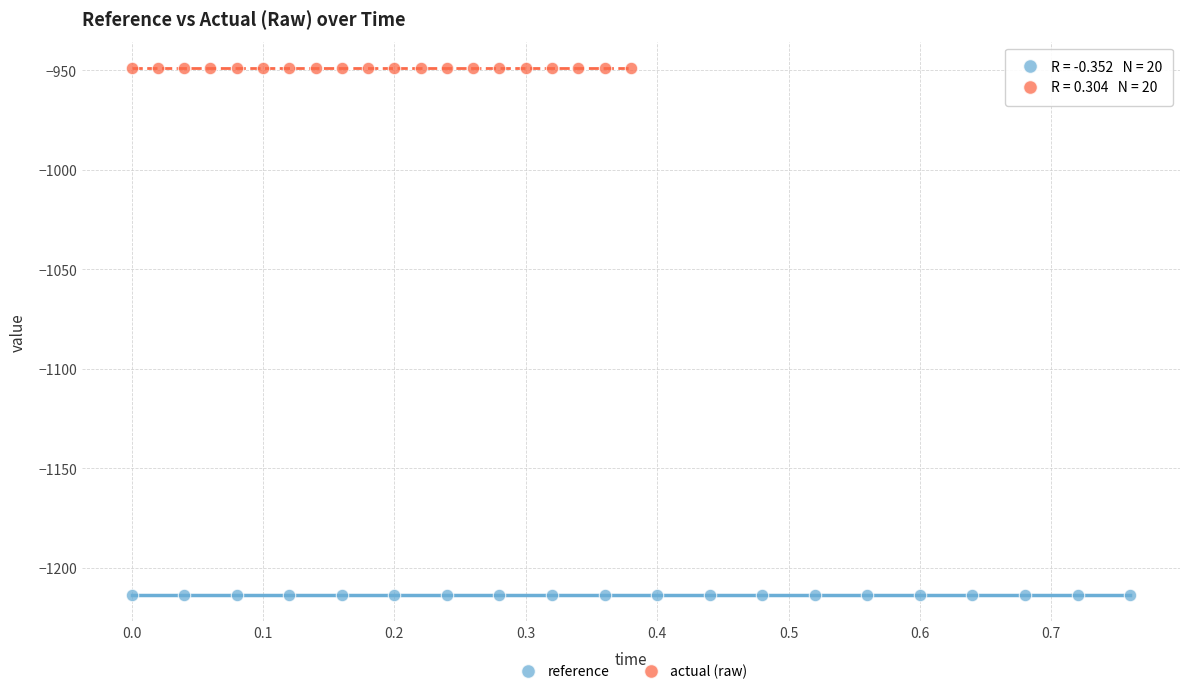

Which series contains the highest Y value?

actual (raw)